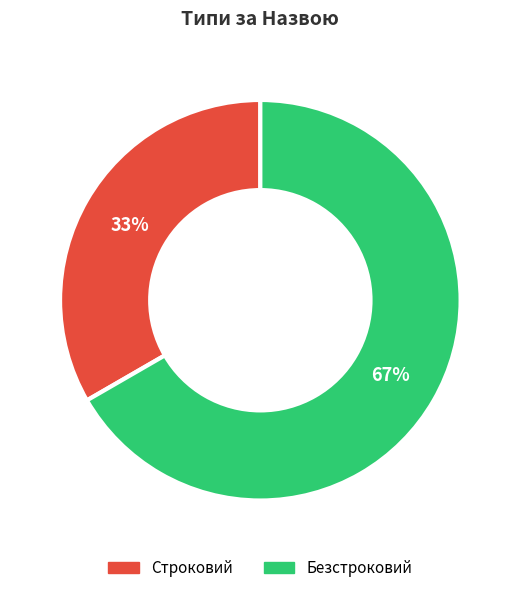

Which has a higher value, Строковий or Безстроковий?

Безстроковий